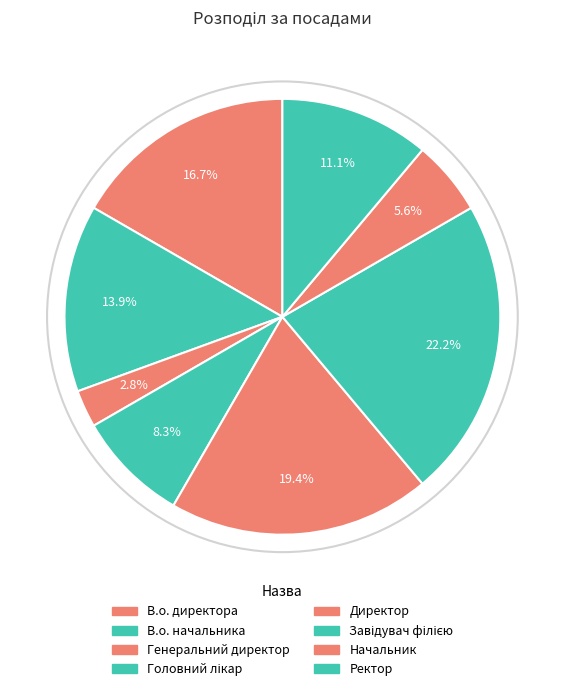

How many slices are in this pie chart?

8